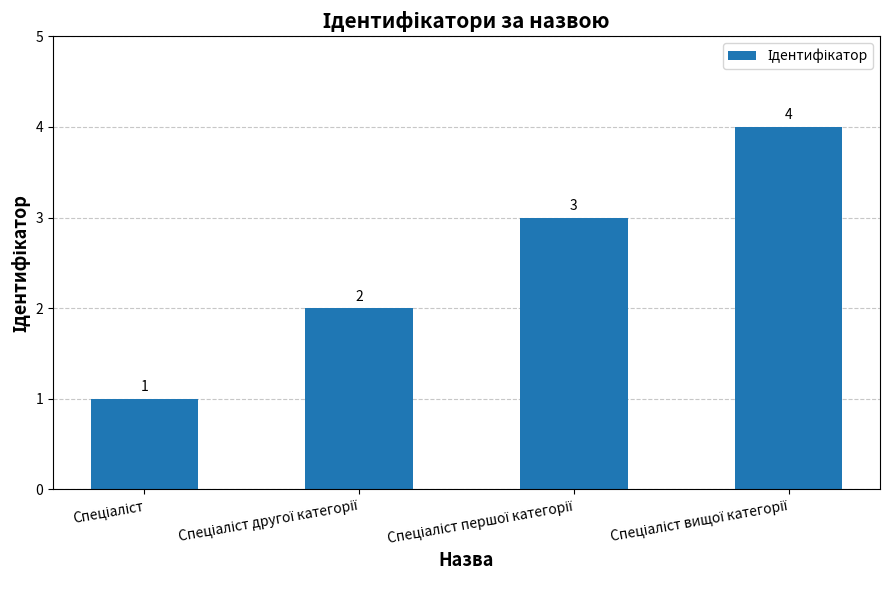

What is the value of the 1st bar from the left?

1